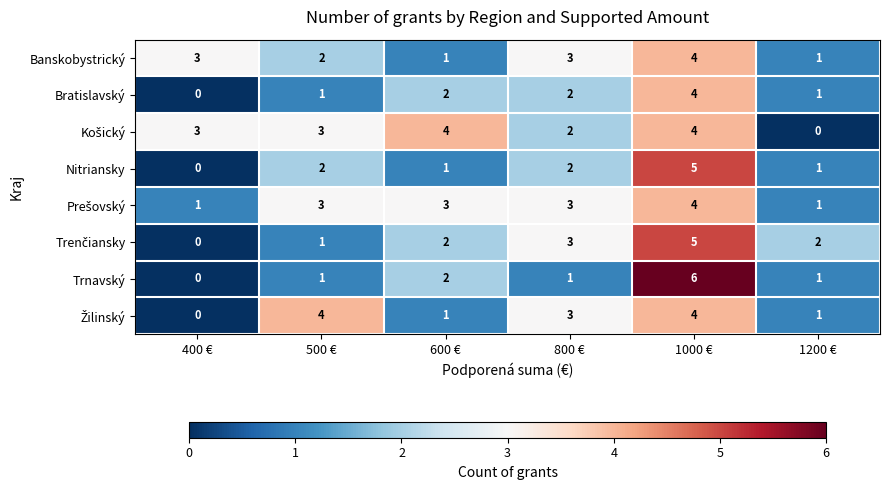

What is the spread (max minus min) of values at 600 €?

3